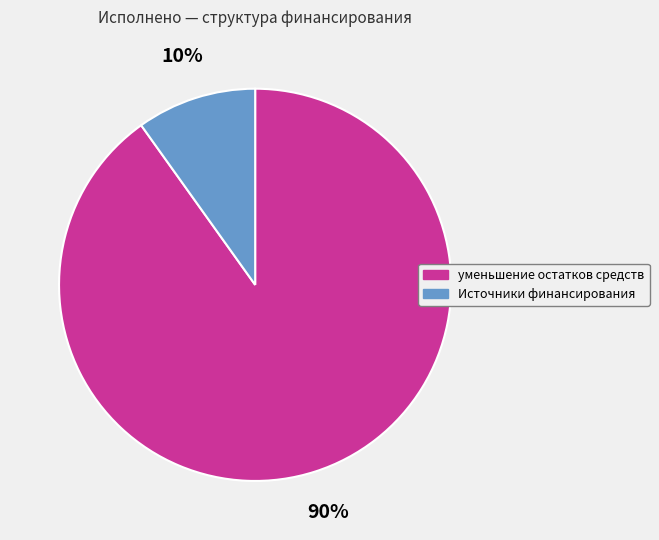

To the nearest percent, what is the difference between the largest and smallest slice percentages?

80%